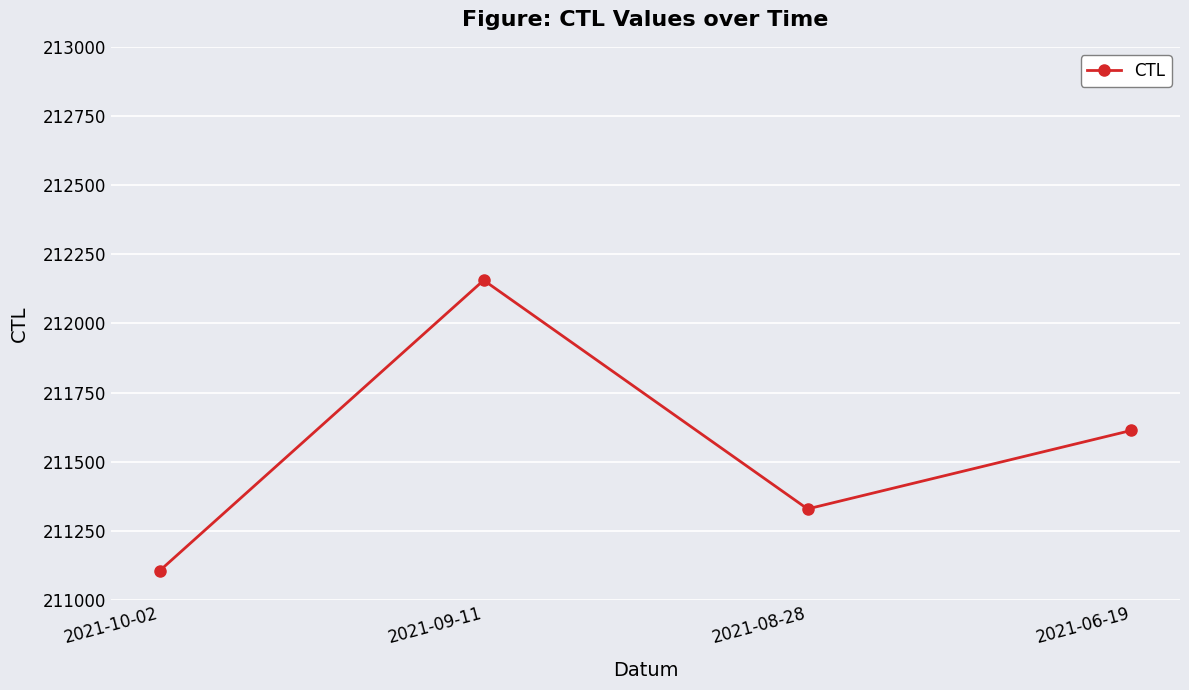

How many distinct data groups are displayed?

1